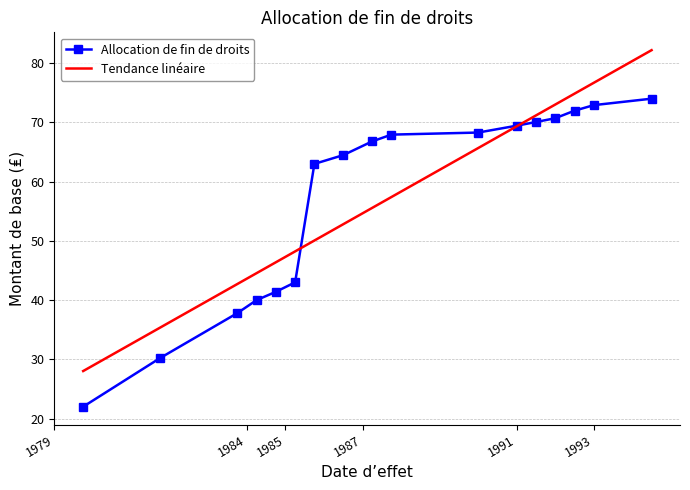

True or false: there are more than 1 points higher than both neighbors.

False